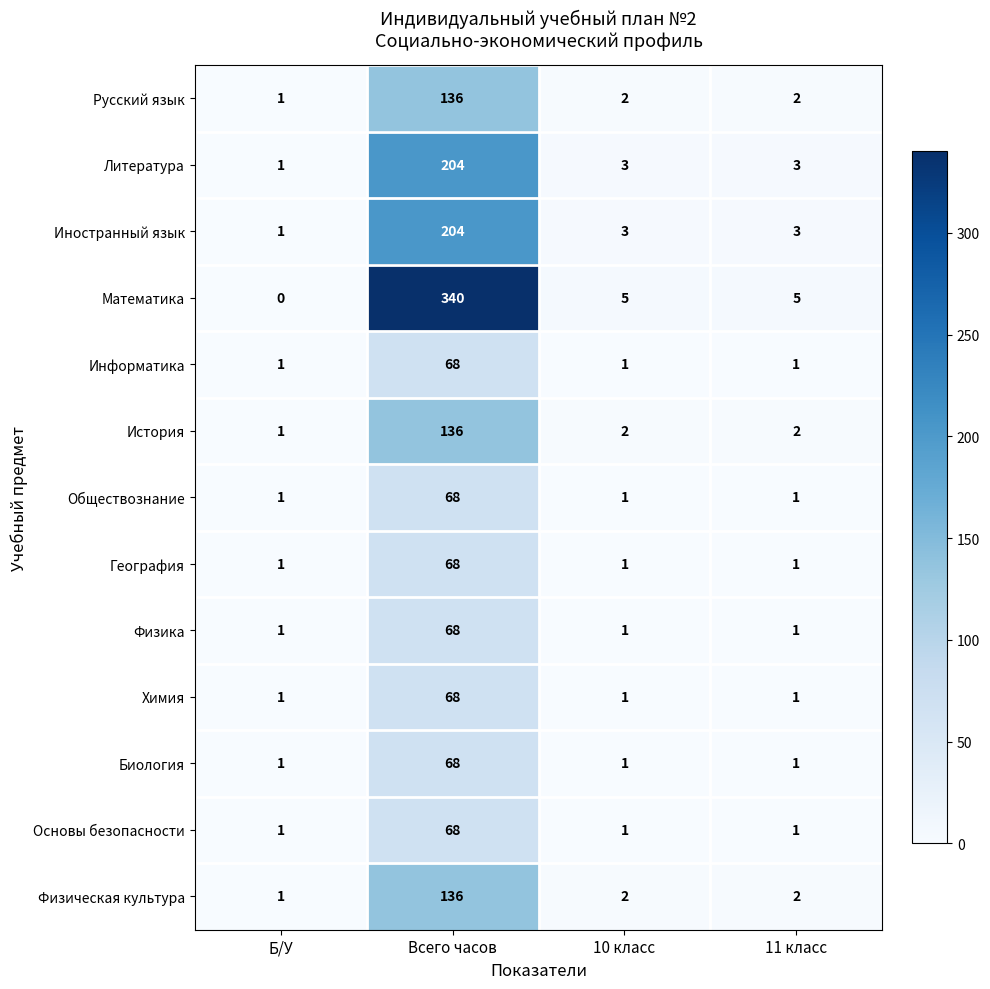

What is the difference between the Информатика values at Б/У and Всего часов?

67